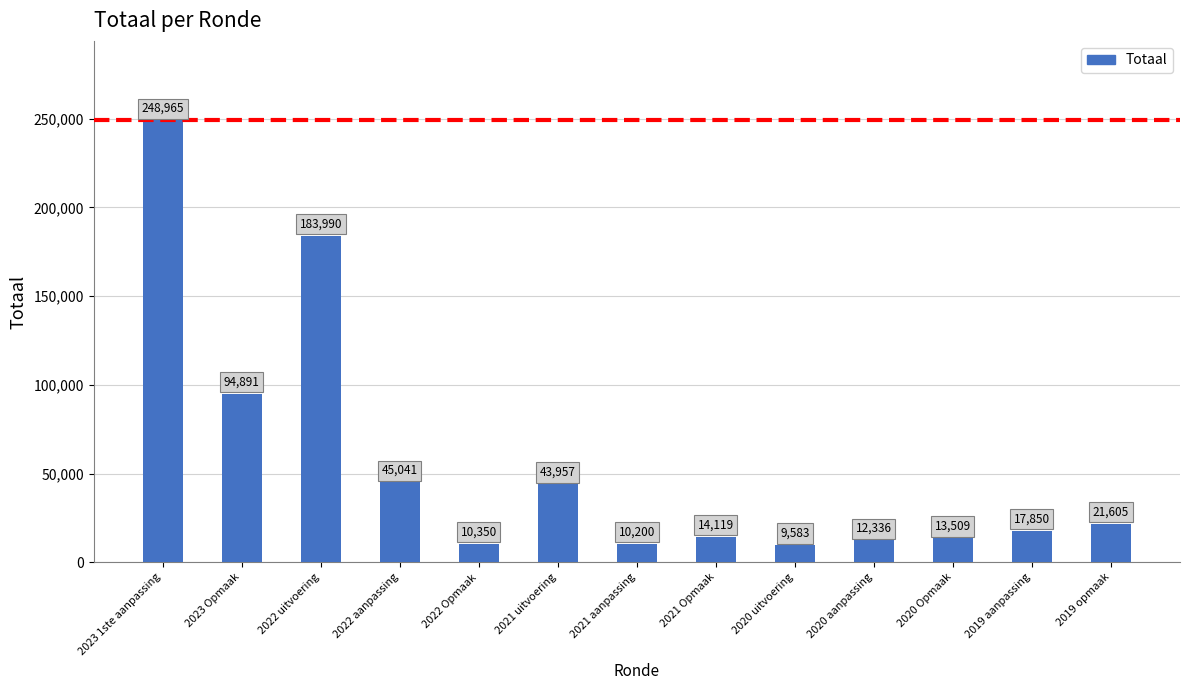

What is the label of the 1st bar from the left?

2023 1ste aanpassing